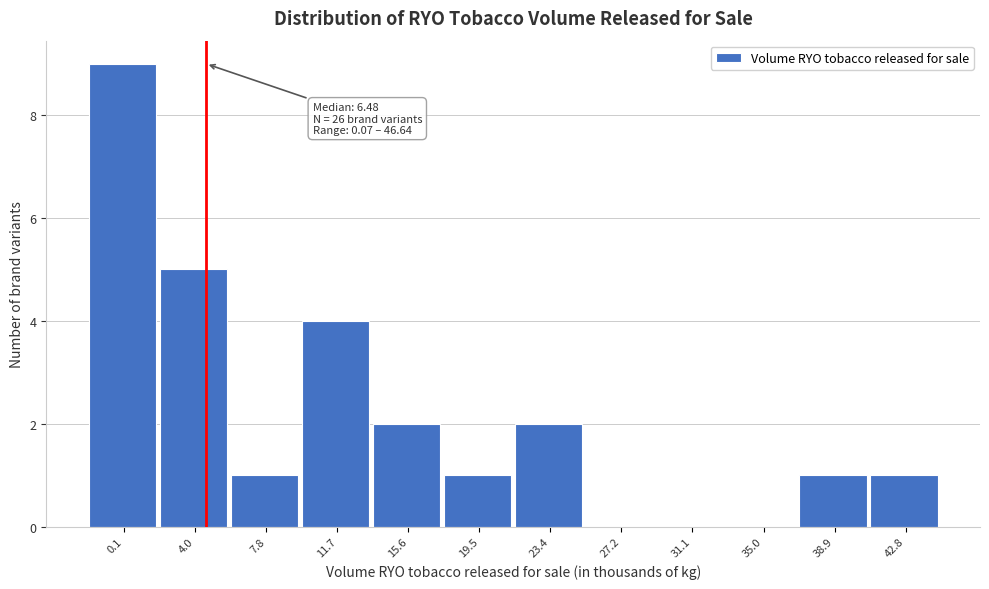

Reading right to left, list all the values displayed in this chart.

42.8=1	38.9=1	35.0=0	31.1=0	27.2=0	23.4=2	19.5=1	15.6=2	11.7=4	7.8=1	4.0=5	0.1=9